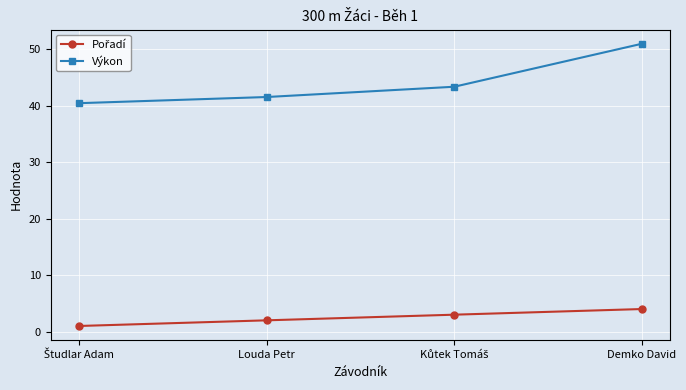

Which series has the largest range (max minus min)?

Výkon